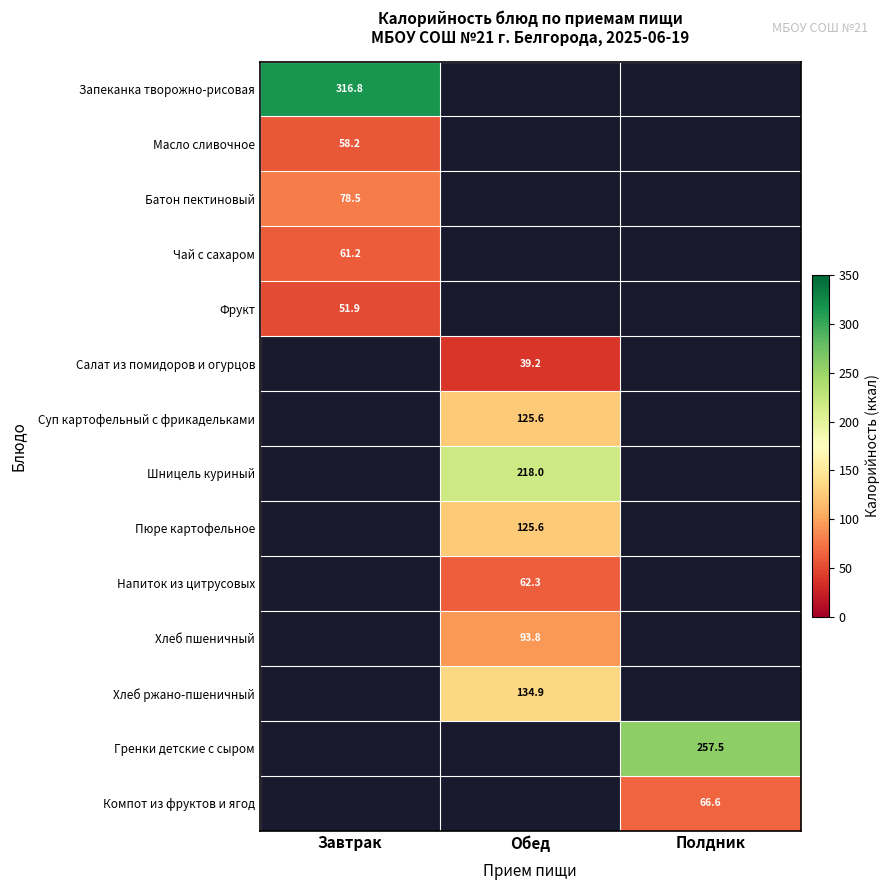

What value does the Запеканка творожно-рисовая series have at Завтрак?

316.8